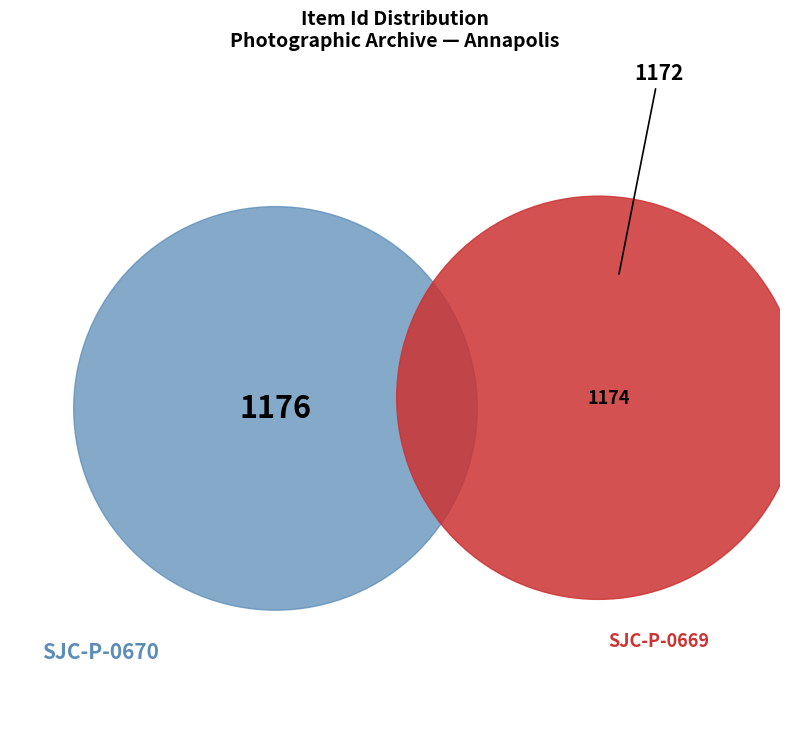

Does any single category account for the majority?

No